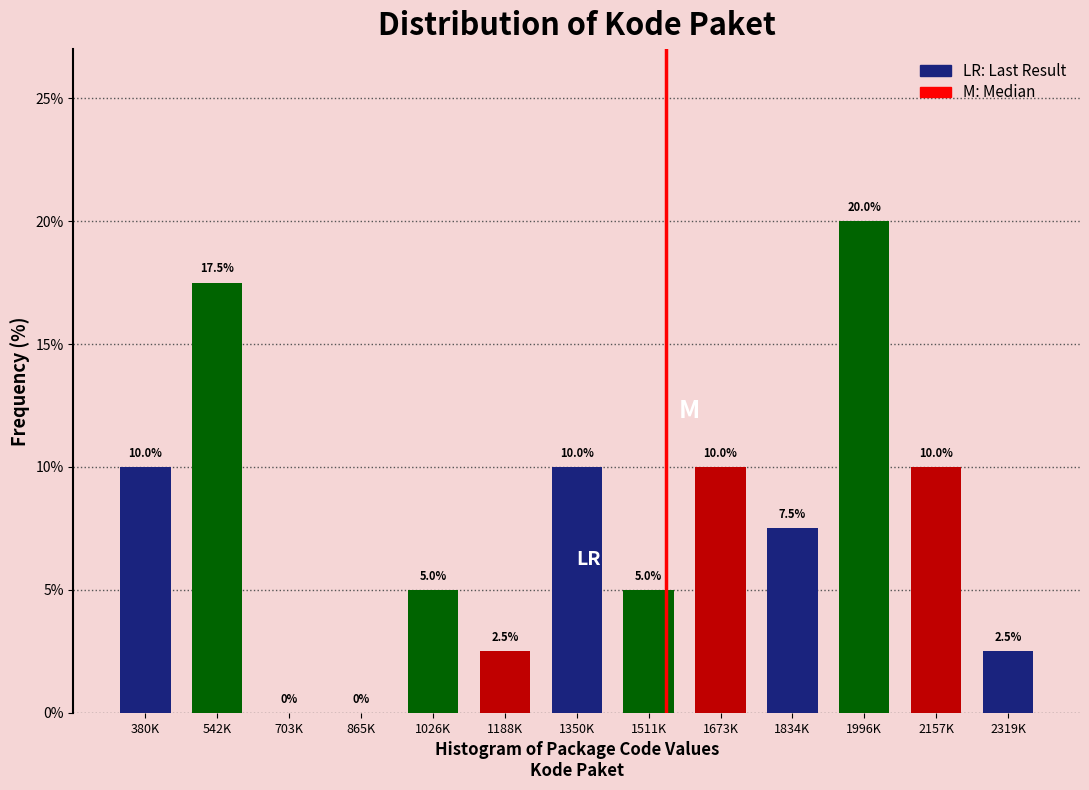

Reading left to right, list all the values displayed in this chart.

380K=10.0	542K=17.5	703K=0.0	865K=0.0	1026K=5.0	1188K=2.5	1350K=10.0	1511K=5.0	1673K=10.0	1834K=7.5	1996K=20.0	2157K=10.0	2319K=2.5